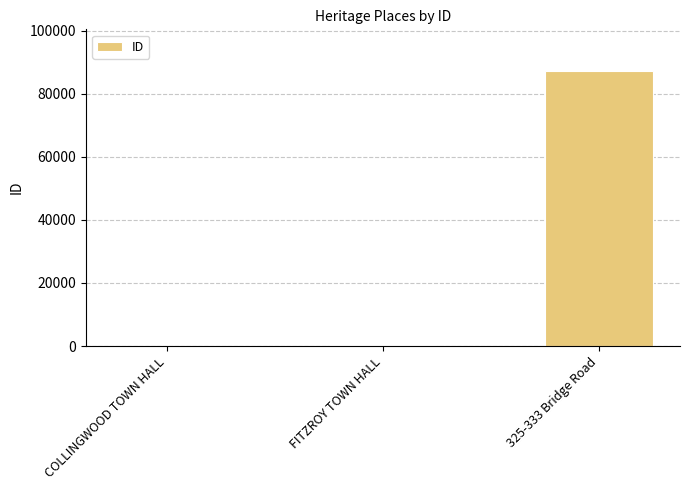

What is the sum of all values?

87784